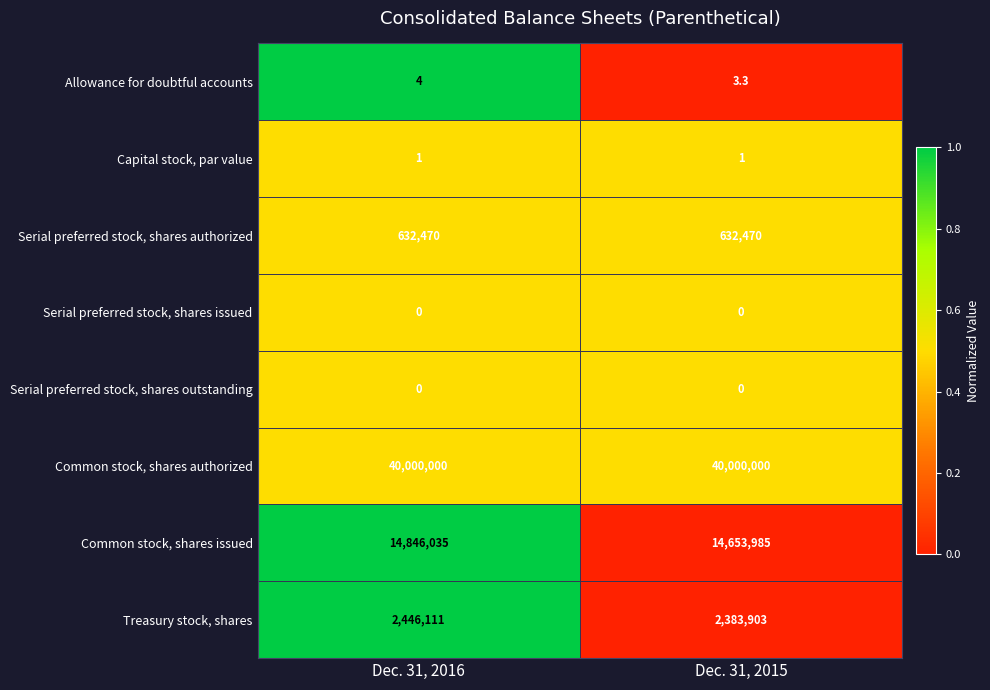

Reading left to right, what are all the values shown in this chart?

Allowance for doubtful accounts: 4.0	3.3
Capital stock, par value: 1.0	1.0
Serial preferred stock, shares authorized: 632470.0	632470.0
Serial preferred stock, shares issued: 0.0	0.0
Serial preferred stock, shares outstanding: 0.0	0.0
Common stock, shares authorized: 40000000.0	40000000.0
Common stock, shares issued: 14846035.0	14653985.0
Treasury stock, shares: 2446111.0	2383903.0